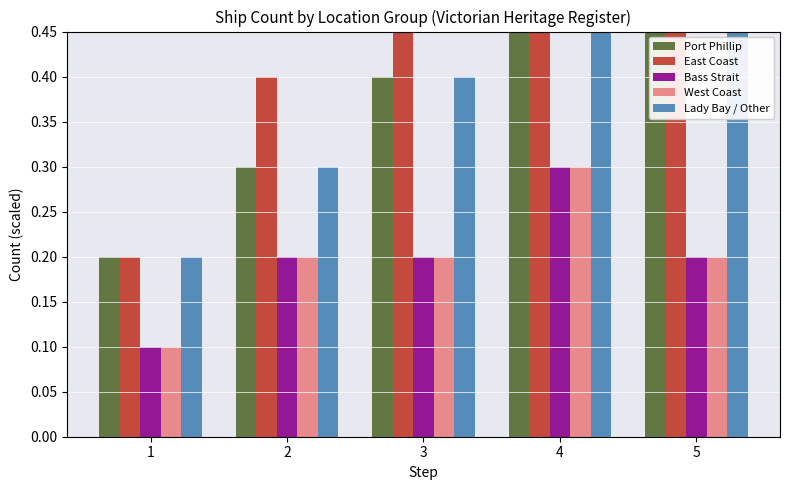

How many Lady Bay / Other values are between 0 and 1?

5